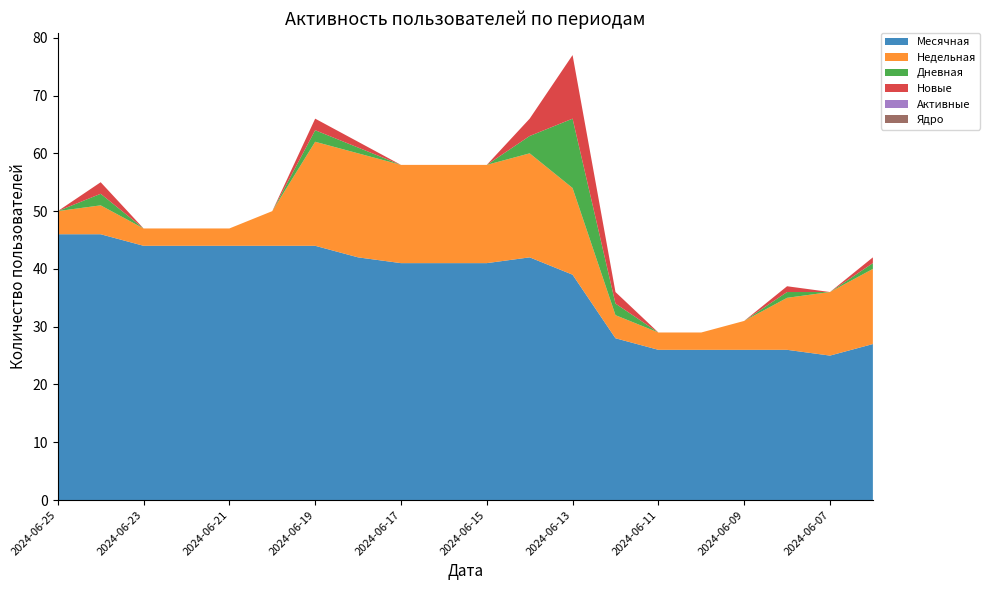

Reading left to right, what are all the values shown in this chart?

Месячная: 2024-06-25=46	2024-06-24=46	2024-06-23=44	2024-06-22=44	2024-06-21=44	2024-06-20=44	2024-06-19=44	2024-06-18=42	2024-06-17=41	2024-06-16=41	2024-06-15=41	2024-06-14=42	2024-06-13=39	2024-06-12=28	2024-06-11=26	2024-06-10=26	2024-06-09=26	2024-06-08=26	2024-06-07=25	2024-06-06=27
Недельная: 2024-06-25=4	2024-06-24=5	2024-06-23=3	2024-06-22=3	2024-06-21=3	2024-06-20=6	2024-06-19=18	2024-06-18=18	2024-06-17=17	2024-06-16=17	2024-06-15=17	2024-06-14=18	2024-06-13=15	2024-06-12=4	2024-06-11=3	2024-06-10=3	2024-06-09=5	2024-06-08=9	2024-06-07=11	2024-06-06=13
Дневная: 2024-06-25=0	2024-06-24=2	2024-06-23=0	2024-06-22=0	2024-06-21=0	2024-06-20=0	2024-06-19=2	2024-06-18=1	2024-06-17=0	2024-06-16=0	2024-06-15=0	2024-06-14=3	2024-06-13=12	2024-06-12=2	2024-06-11=0	2024-06-10=0	2024-06-09=0	2024-06-08=1	2024-06-07=0	2024-06-06=1
Новые: 2024-06-25=0	2024-06-24=2	2024-06-23=0	2024-06-22=0	2024-06-21=0	2024-06-20=0	2024-06-19=2	2024-06-18=1	2024-06-17=0	2024-06-16=0	2024-06-15=0	2024-06-14=3	2024-06-13=11	2024-06-12=2	2024-06-11=0	2024-06-10=0	2024-06-09=0	2024-06-08=1	2024-06-07=0	2024-06-06=1
Активные: 2024-06-25=0	2024-06-24=0	2024-06-23=0	2024-06-22=0	2024-06-21=0	2024-06-20=0	2024-06-19=0	2024-06-18=0	2024-06-17=0	2024-06-16=0	2024-06-15=0	2024-06-14=0	2024-06-13=0	2024-06-12=0	2024-06-11=0	2024-06-10=0	2024-06-09=0	2024-06-08=0	2024-06-07=0	2024-06-06=0
Ядро: 2024-06-25=0	2024-06-24=0	2024-06-23=0	2024-06-22=0	2024-06-21=0	2024-06-20=0	2024-06-19=0	2024-06-18=0	2024-06-17=0	2024-06-16=0	2024-06-15=0	2024-06-14=0	2024-06-13=0	2024-06-12=0	2024-06-11=0	2024-06-10=0	2024-06-09=0	2024-06-08=0	2024-06-07=0	2024-06-06=0